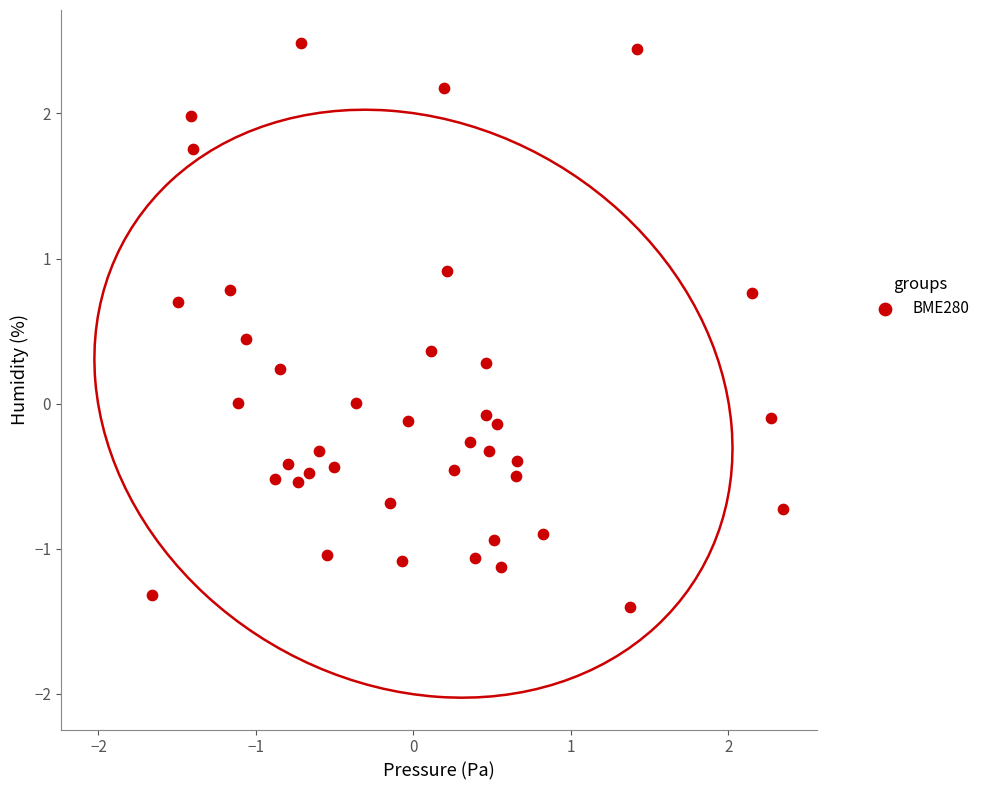

What is the range of X values (max minus min)?

4.0